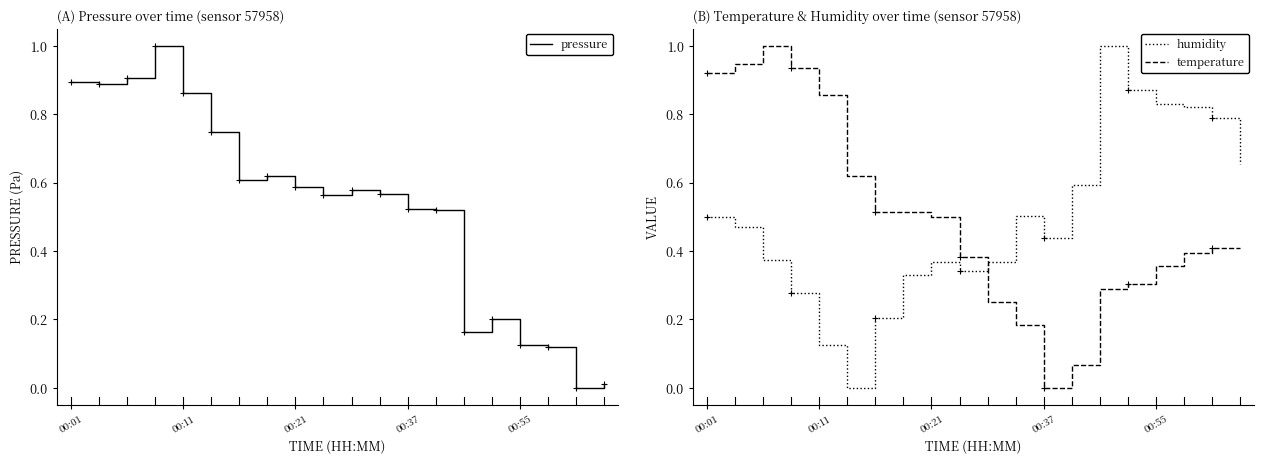

What is the difference between the pressure values at 19 and 6?

0.6